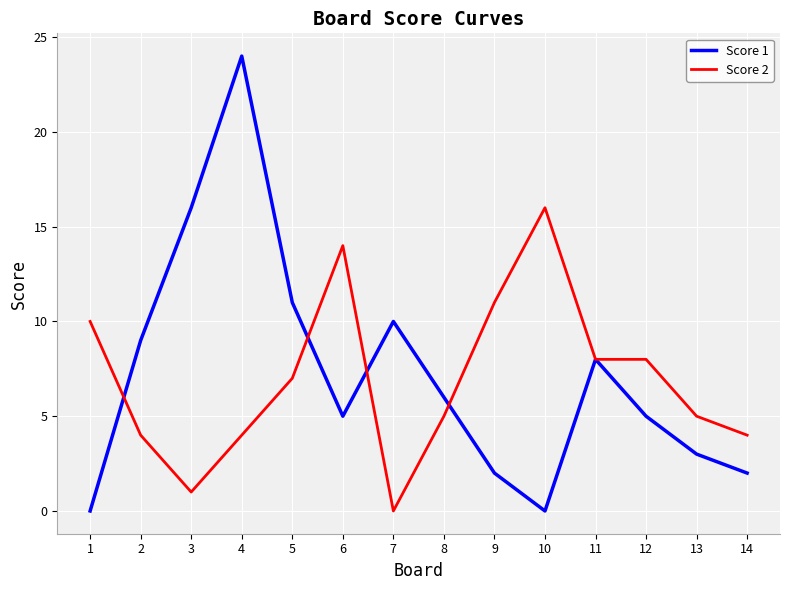

At 4, list the series in order from smallest to largest.

Score 2, Score 1